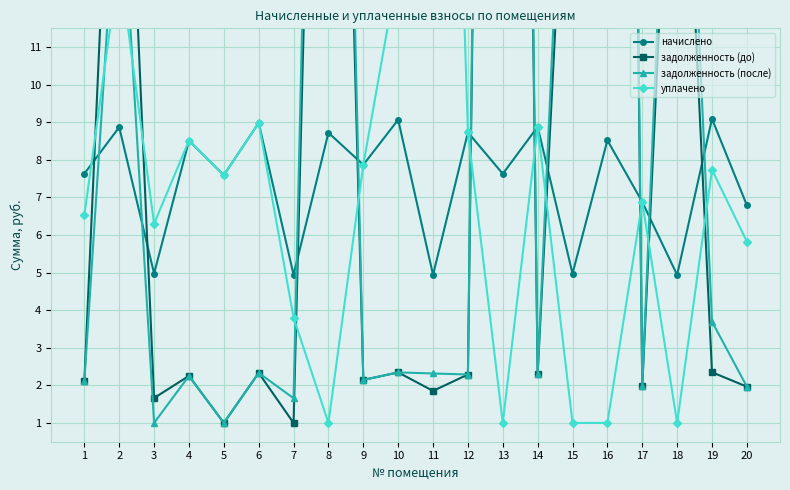

What is the highest value of the задолженность (до) series?

82.8